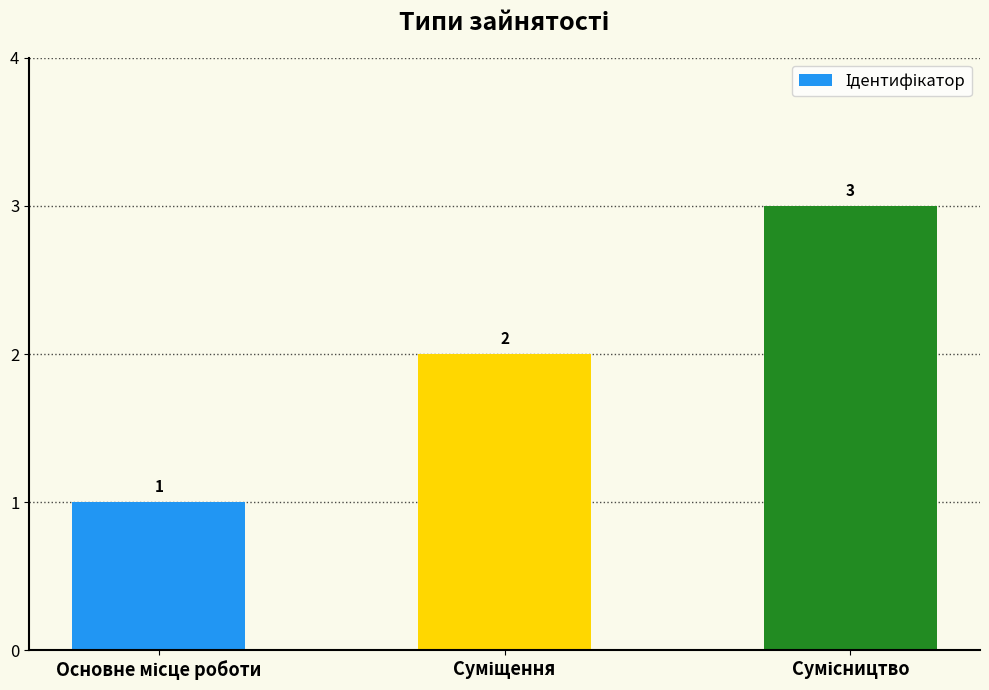

Count the values in the range 1 to 3.

3